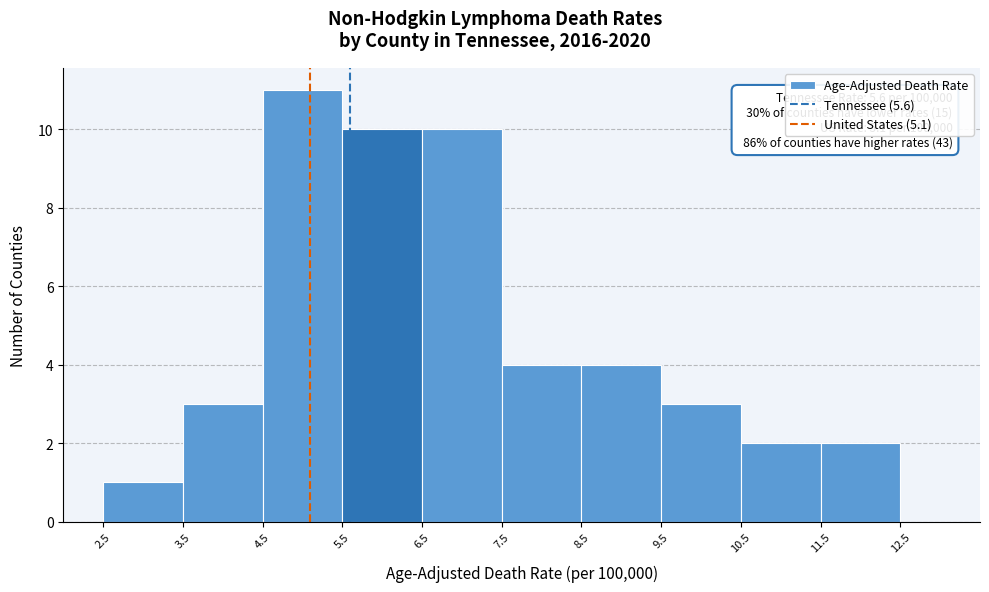

Which range on the x-axis has the tallest bar?

4.5 to 5.5